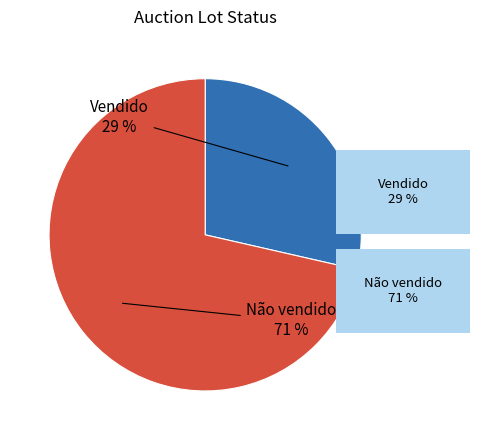

Is there any slice that represents more than half of the pie?

Yes